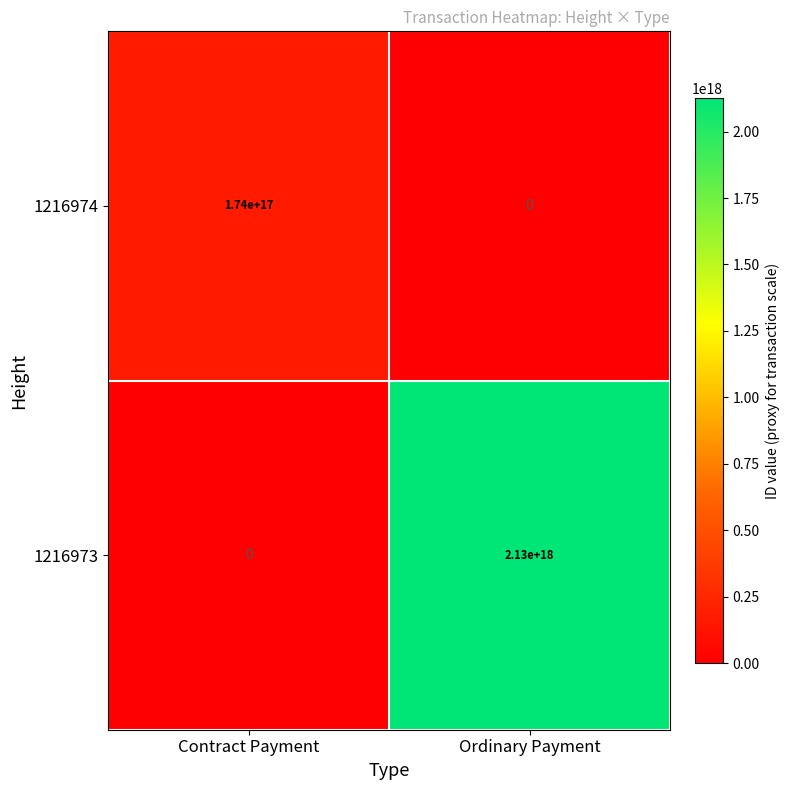

How many distinct data groups are displayed?

2